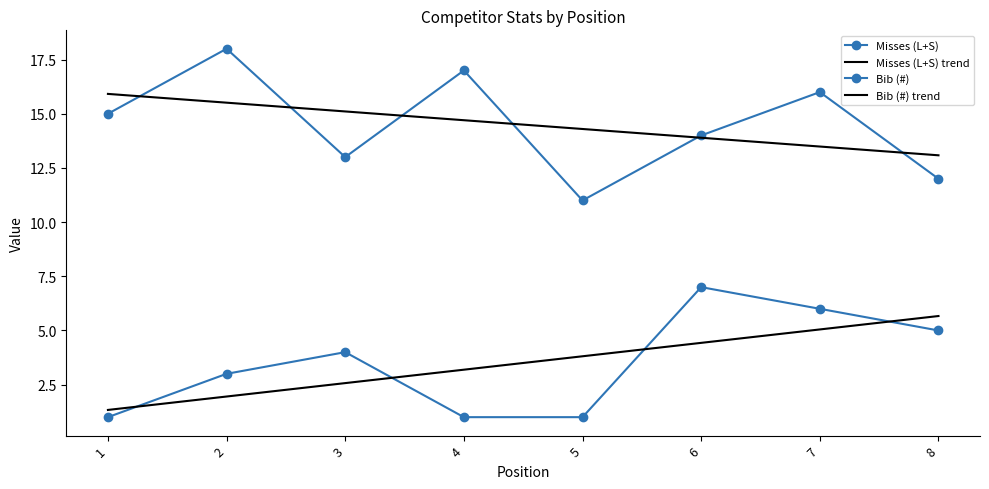

Count the number of data series in this chart.

4